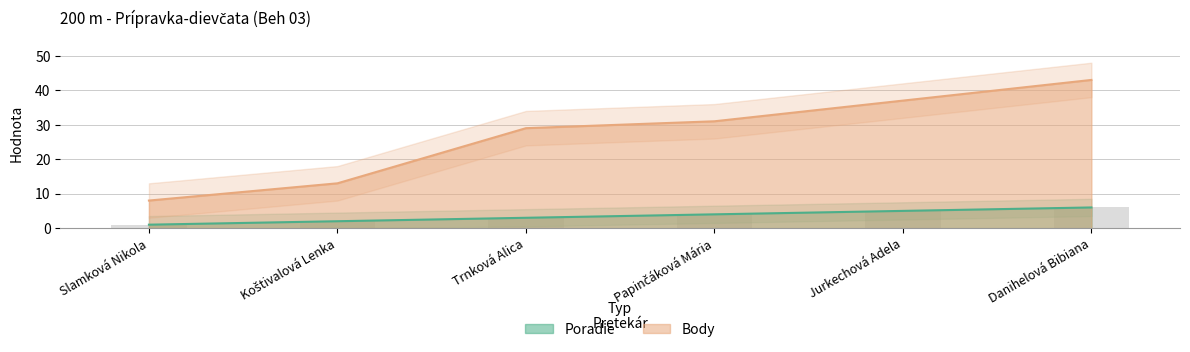

Rank the series at Jurkechová Adela from lowest to highest value.

Poradie, Body